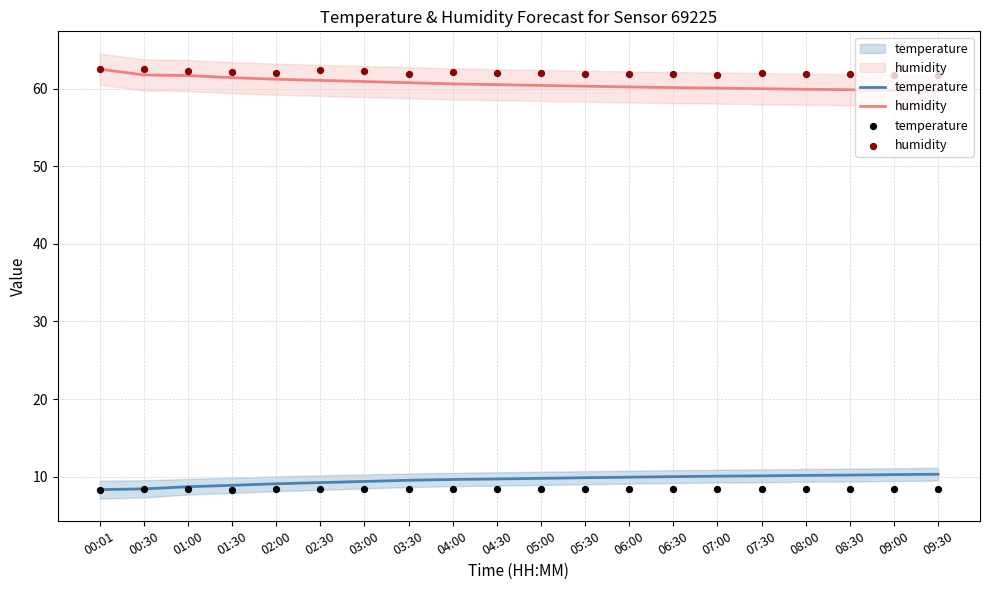

Which series has the largest total across all categories?

humidity